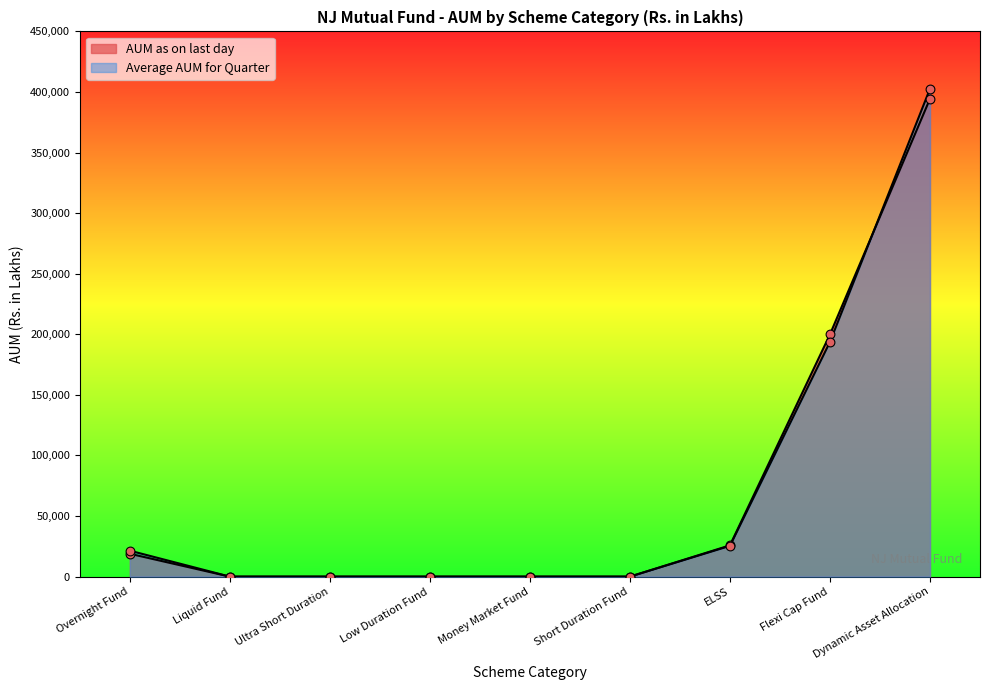

Which series contains the lowest Y value?

AUM as on last day